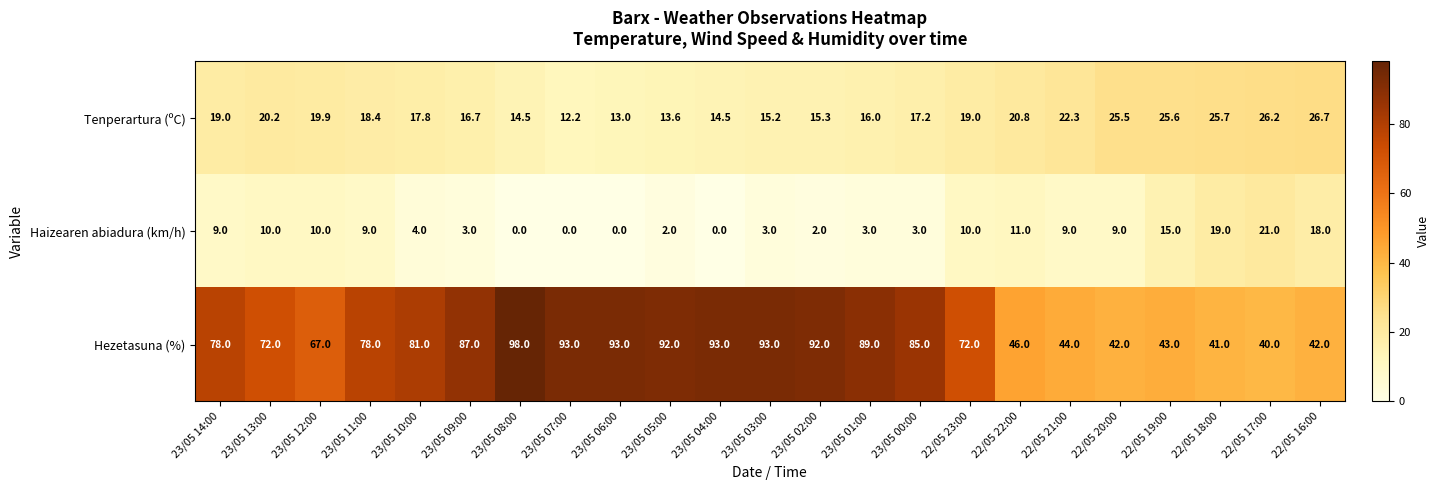

The Hezetasuna (%) series shows 123.4 at 22/05 23:00. True or false?

False